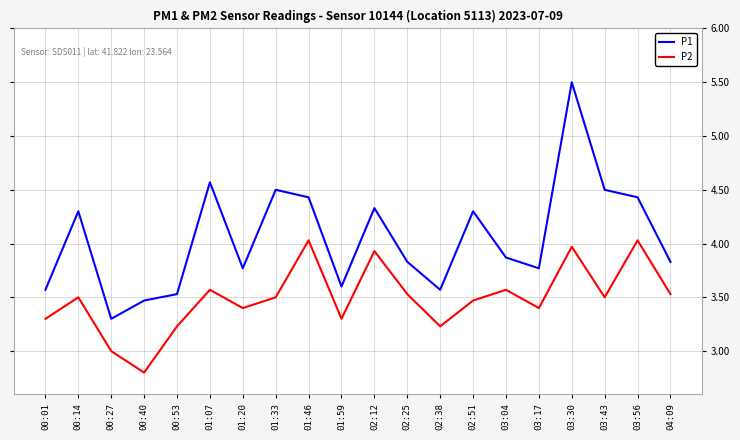

What is the spread (max minus min) of values at 02:25?

0.3